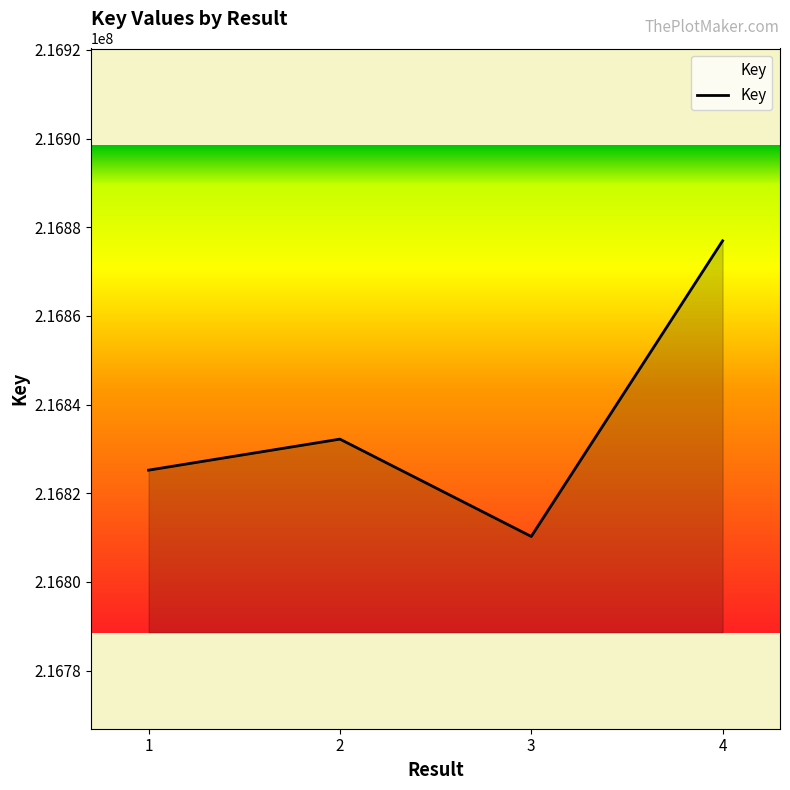

Reading right to left, what are all the values shown in this chart?

216876935	216810249	216832207	216825206